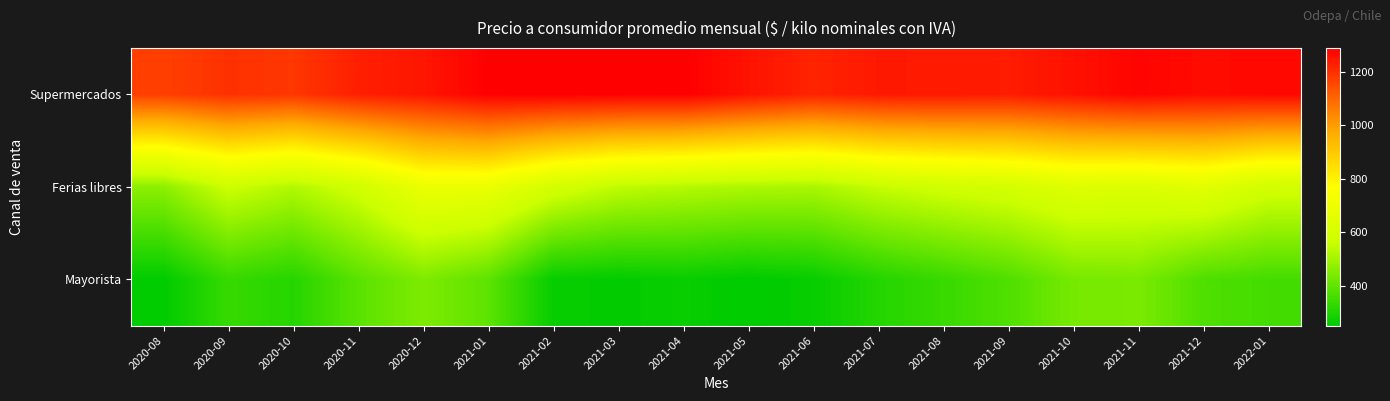

Which series has the largest total across all categories?

Supermercados